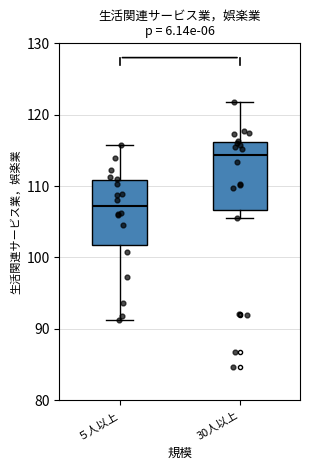

Which box has the highest median line?

30人以上